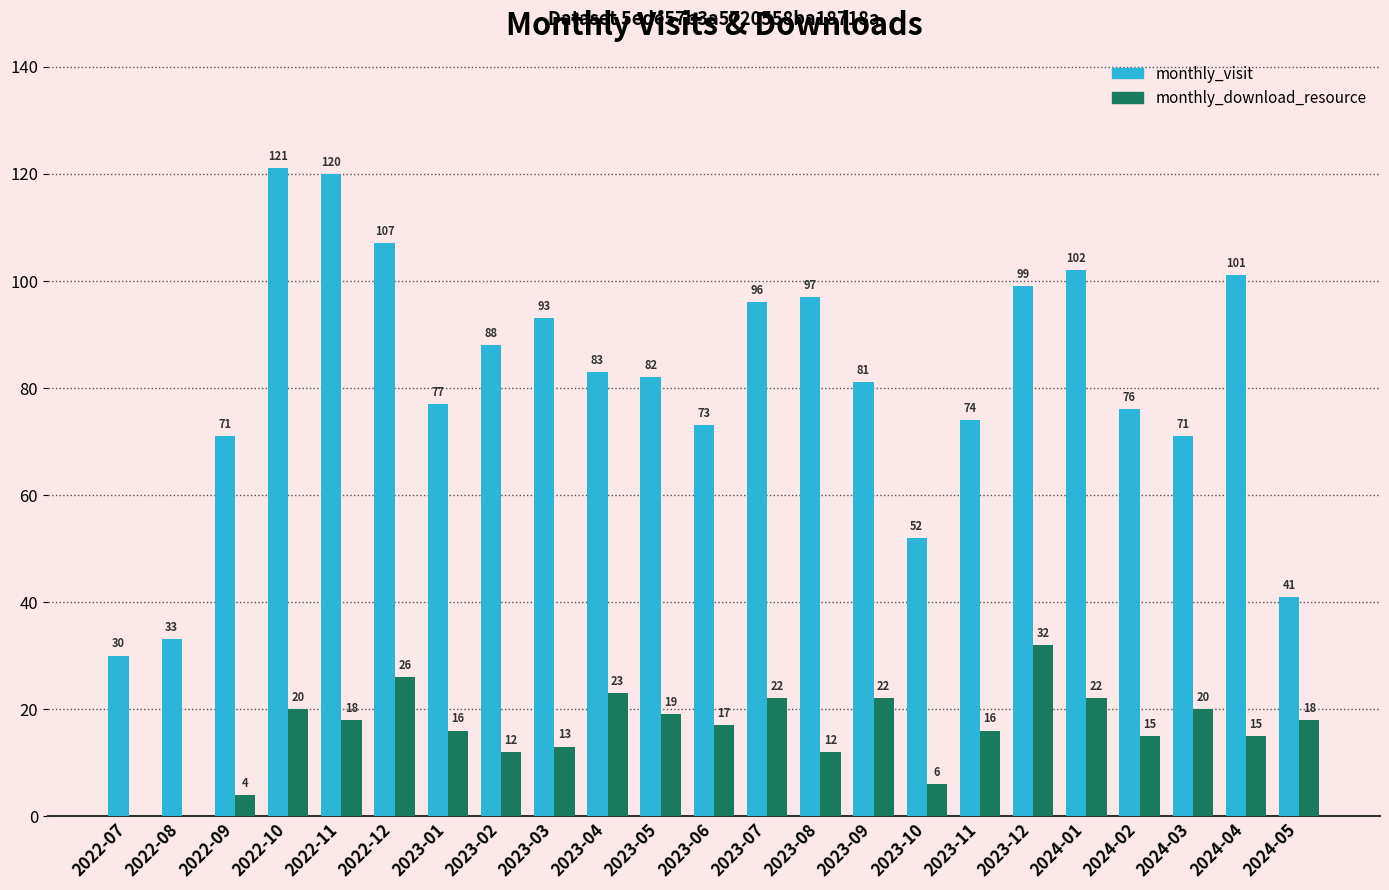

Between 2023-03 and 2023-12, which series saw the biggest shift?

monthly_download_resource